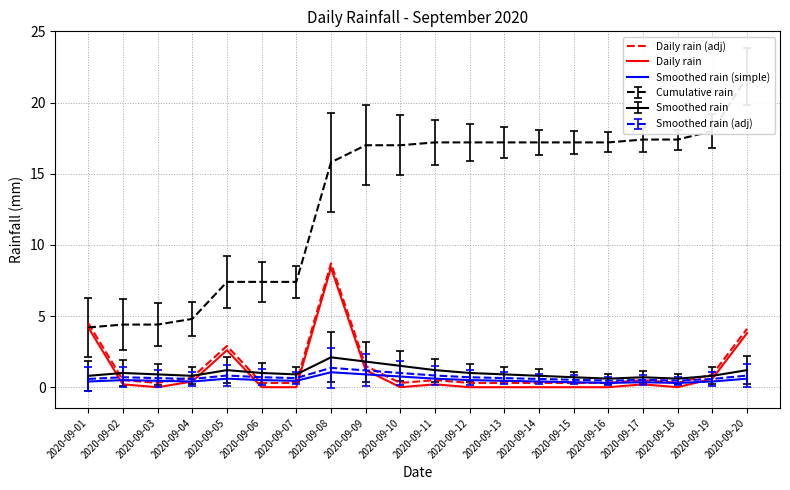

True or false: Daily rain (adj) and Daily rain cross at least once.

False